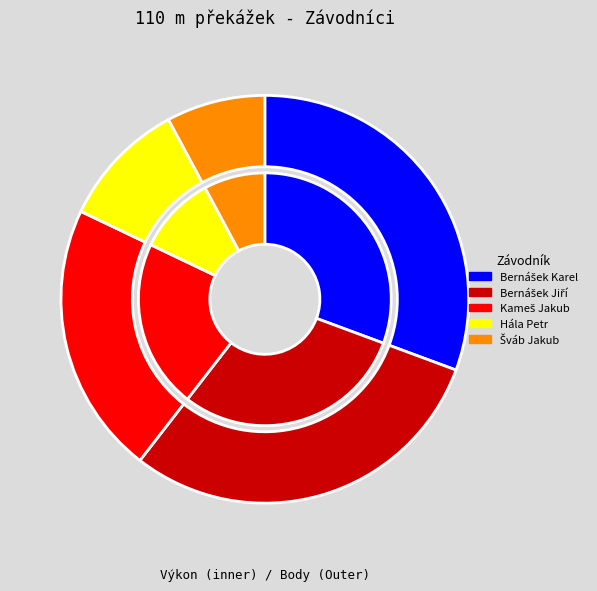

The Hála Petr slice represents 10% of the pie. True or false?

True